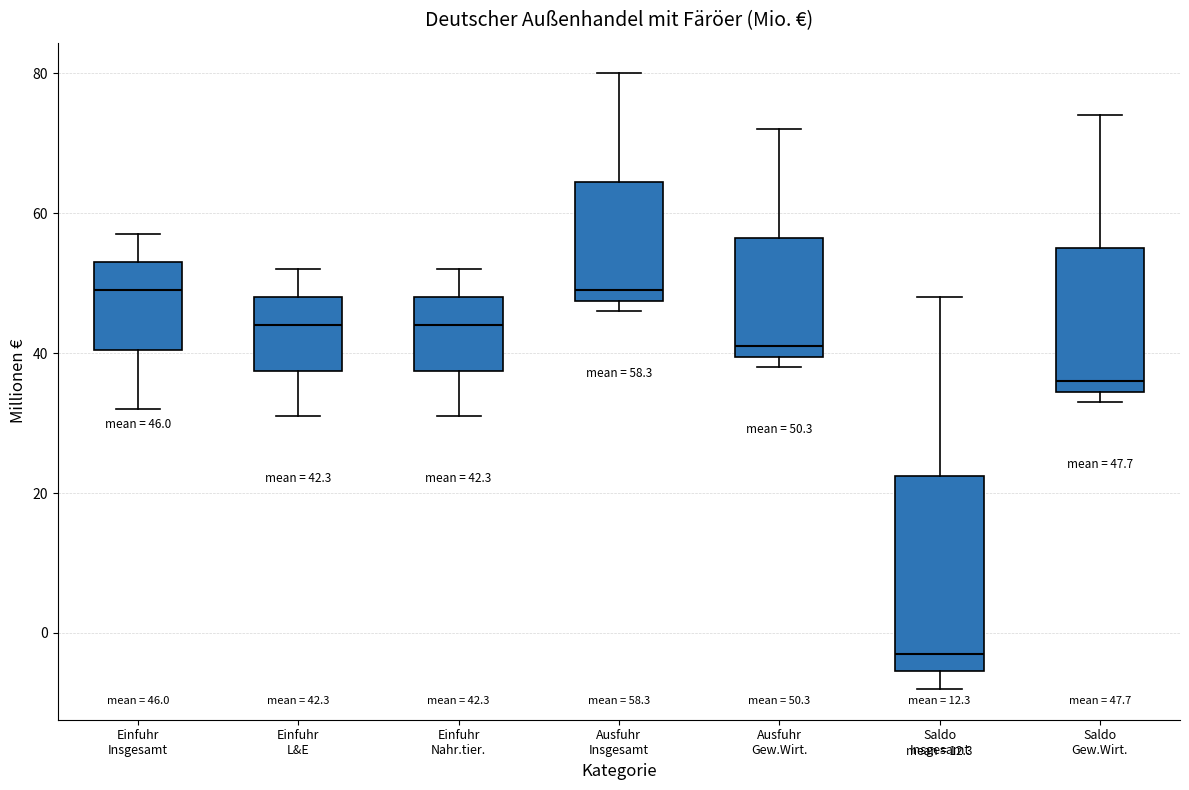

Which box has the lowest median line?

Saldo Insgesamt